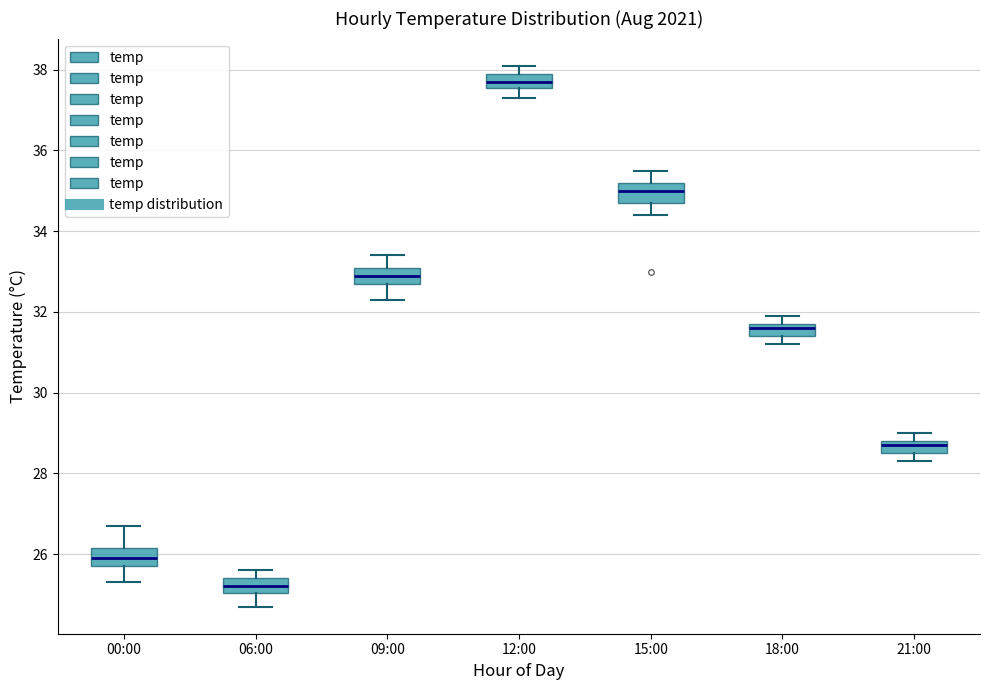

Which box's median line is the highest?

12:00